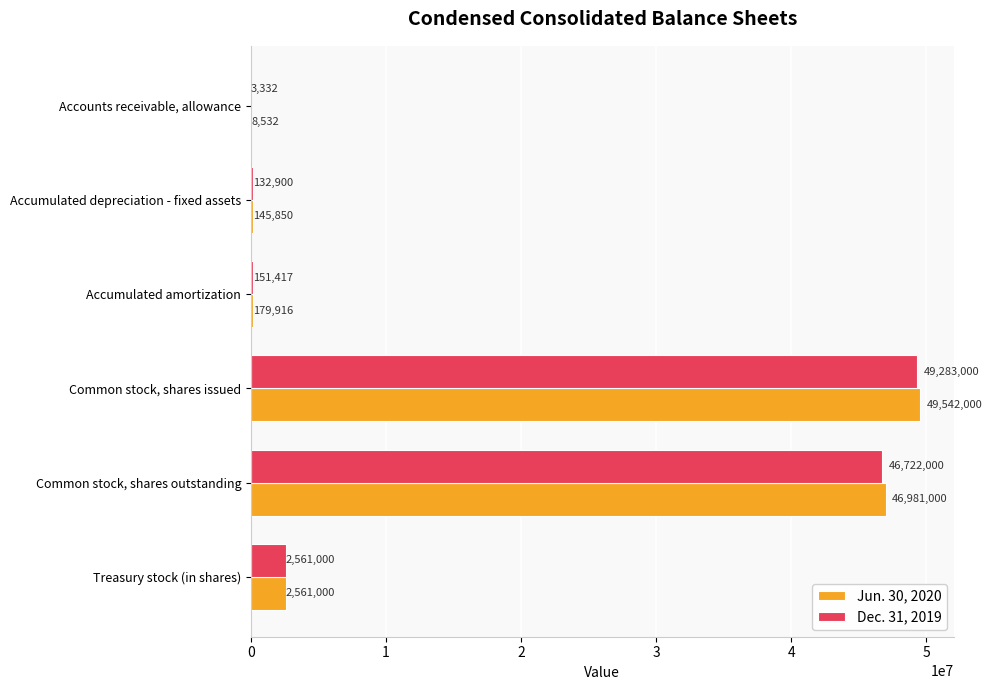

What is the approximate value of Dec. 31, 2019 at Common stock, shares outstanding, to the nearest 100?

46722000